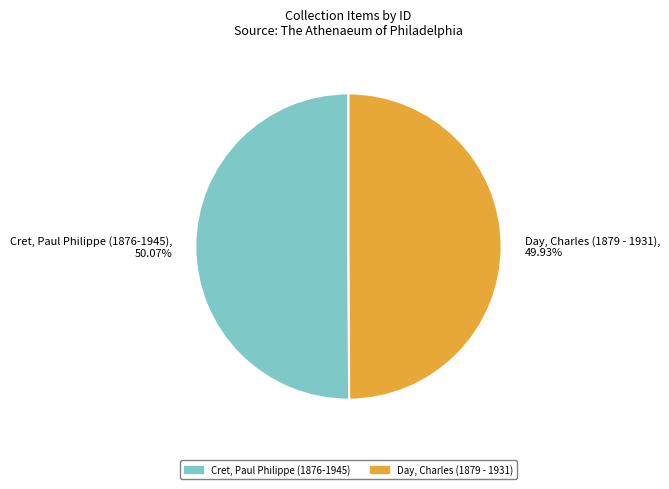

What percentage is NOT represented by Cret, Paul Philippe (1876-1945)?

49.9%